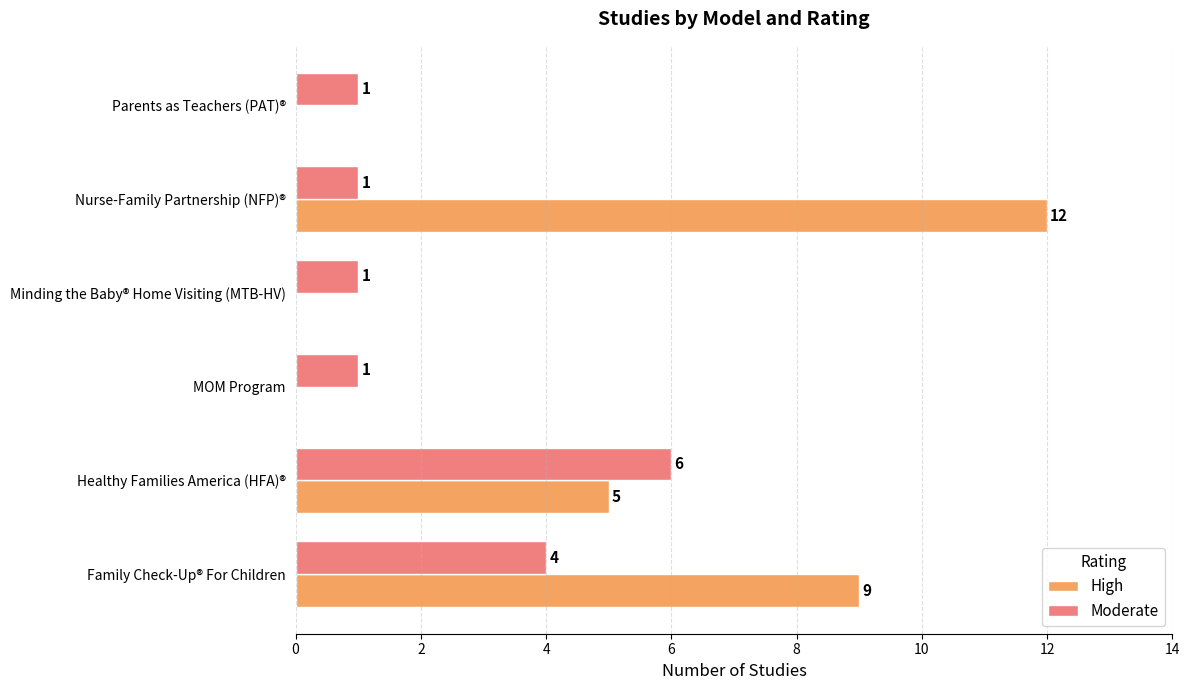

What is the sum of the High values at Nurse-Family Partnership (NFP)® and Family Check-Up® For Children?

21